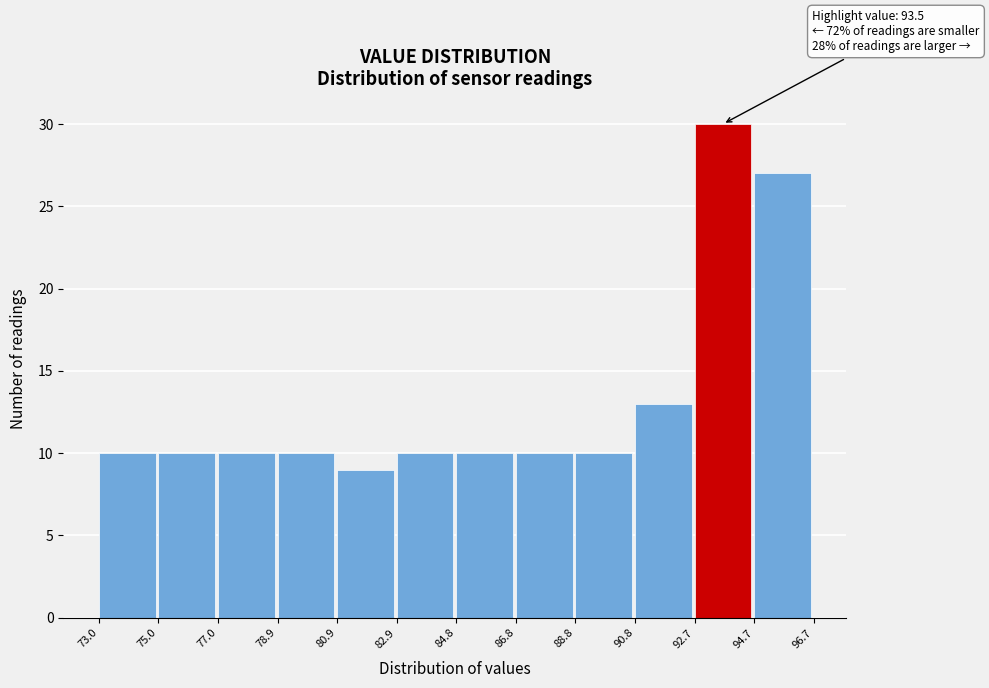

Which range on the x-axis has the tallest bar?

92.7 to 94.7